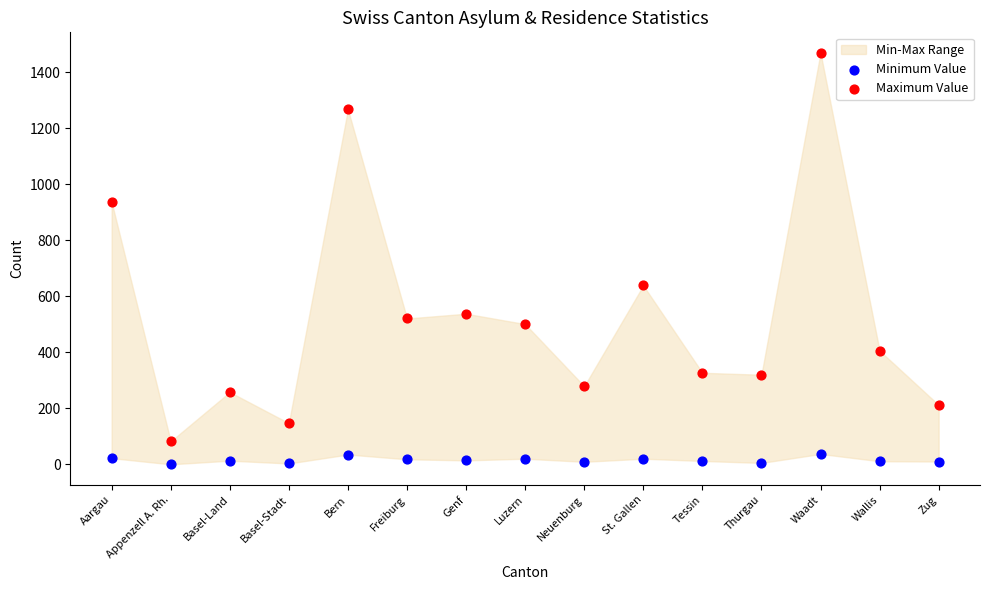

Across all series, what Y value is closest to 735?

639